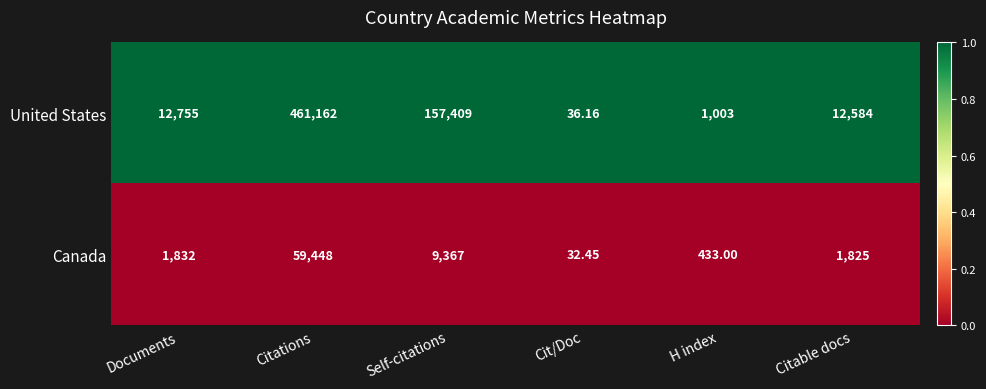

Where is Canada nearest to the value 29740?

Self-citations